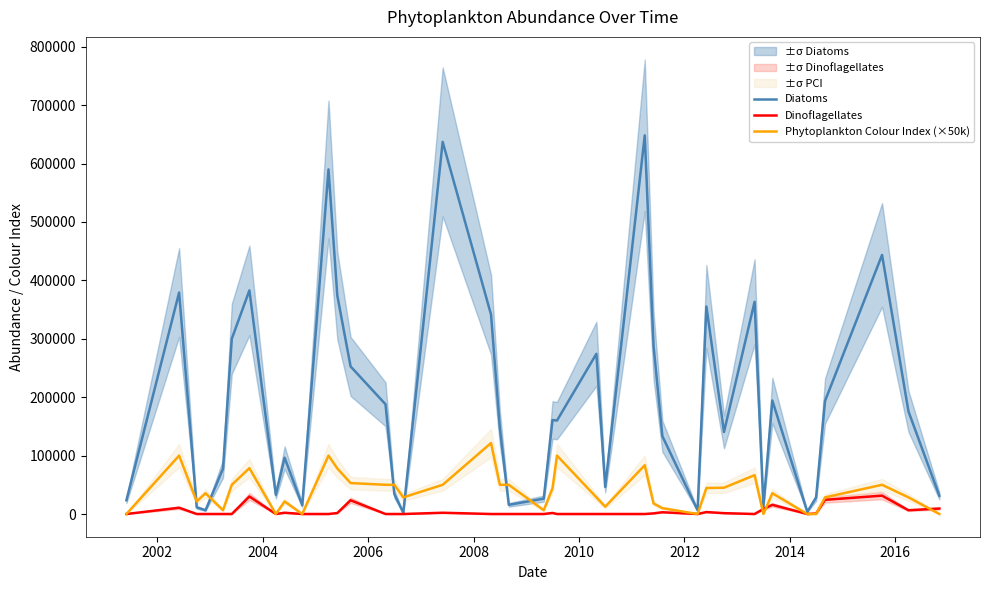

What is the maximum value for Dinoflagellates?

31428.6